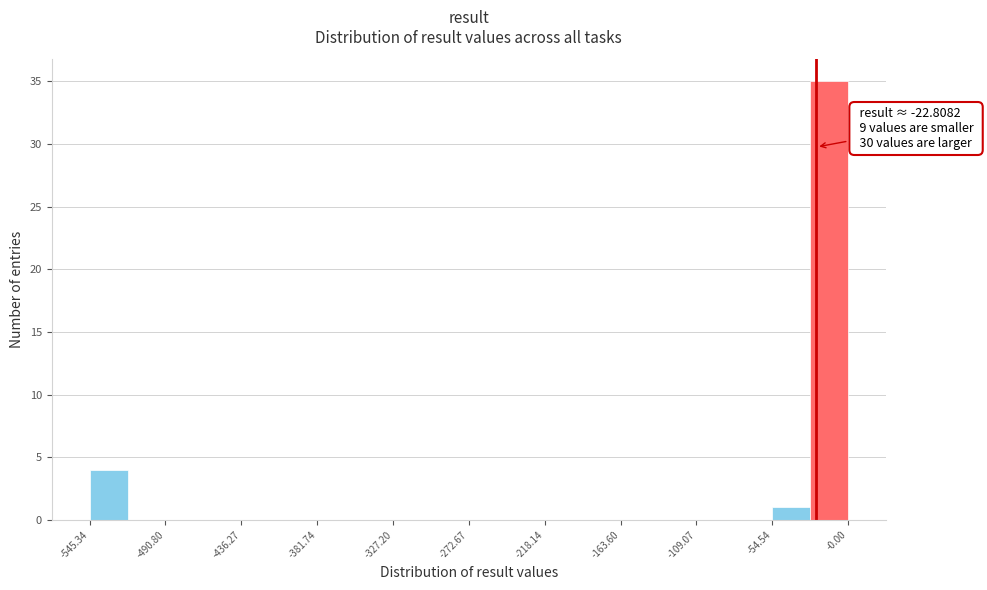

Around what value on the x-axis is the tallest bar? Give the approximate position of its centre, as read against the axis.

-10